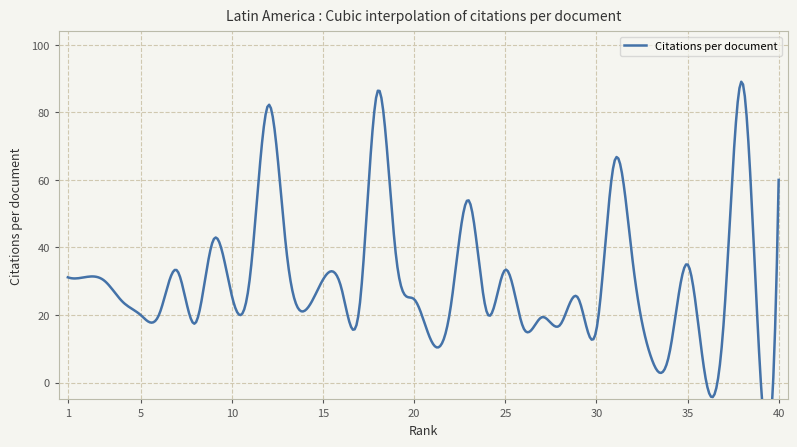

Rank the categories by value from lowest to highest.

36, 39, 33, 34, 21, 30, 26, 28, 8, 37, 27, 5, 6, 24, 14, 22, 17, 4, 20, 29, 10, 16, 3, 15, 1, 2, 11, 7, 25, 35, 32, 19, 13, 9, 23, 40, 31, 12, 18, 38